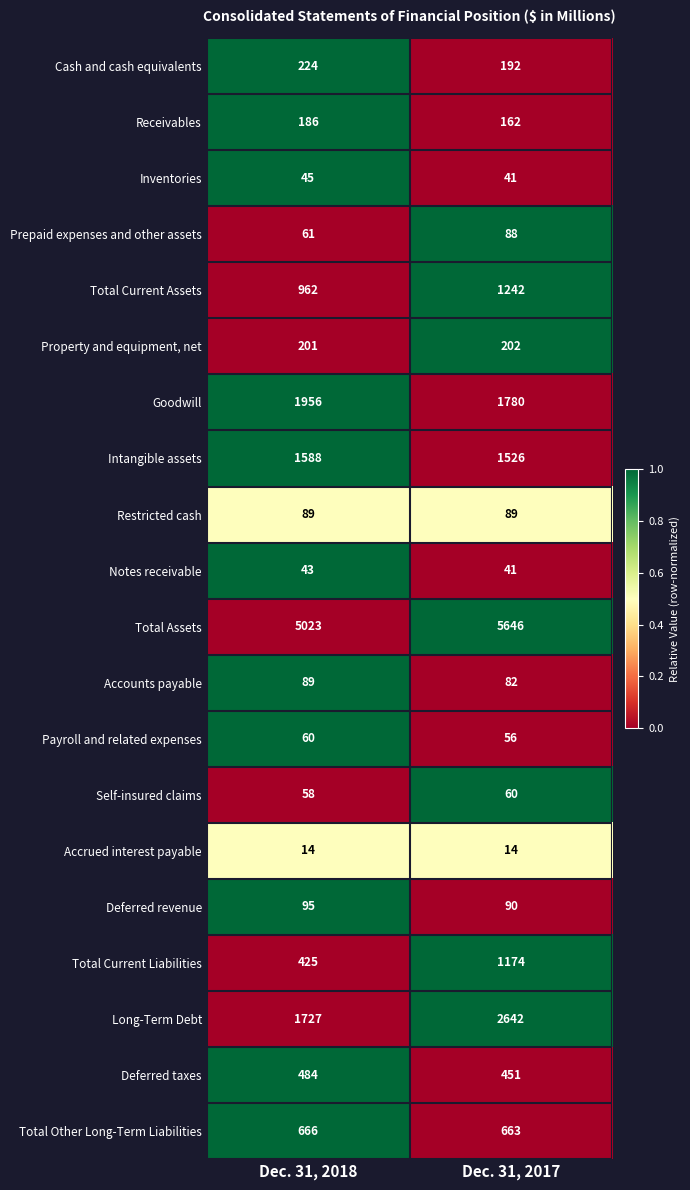

What is the difference between the highest and lowest values at Dec. 31, 2017?

5632